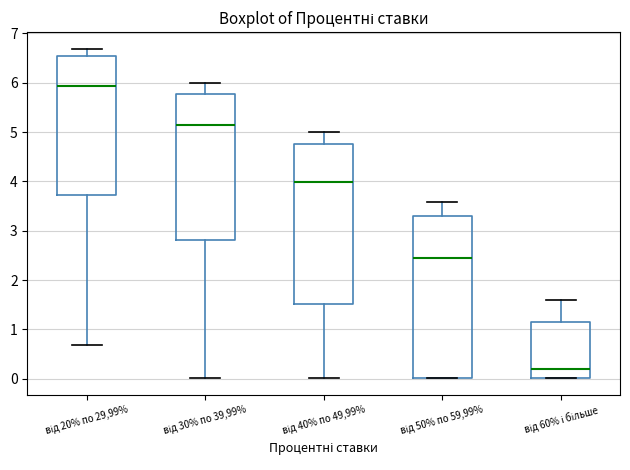

Reading left to right, read every box against the y-axis: the position of its median line, the range the box covers, and the ends of its whiskers. The values are not printed on the chart, so give them approximately, as read against the axis.

від 20% по 29,99%: median 5.9, box 3.7 to 6.5, whiskers 0.7 to 6.7
від 30% по 39,99%: median 5.1, box 2.8 to 5.8, whiskers 0.0 to 6.0
від 40% по 49,99%: median 4.0, box 1.5 to 4.8, whiskers 0.0 to 5.0
від 50% по 59,99%: median 2.4, box 0.0 to 3.3, whiskers 0.0 to 3.6
від 60% і більше: median 0.2, box 0.0 to 1.1, whiskers 0.0 to 1.6